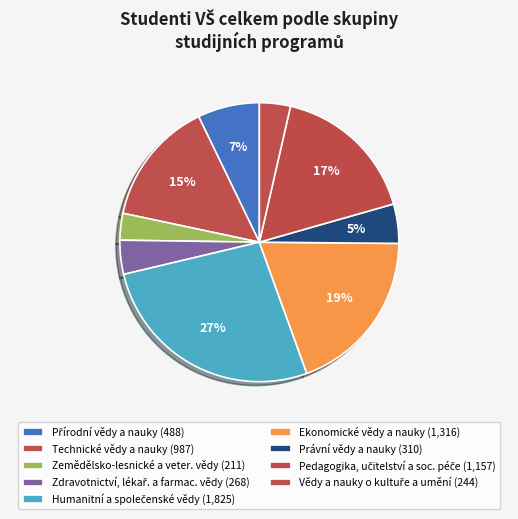

What is the total percentage of Zdravotnictví, lékař. a farmac. vědy and Ekonomické vědy a nauky?

23.3%